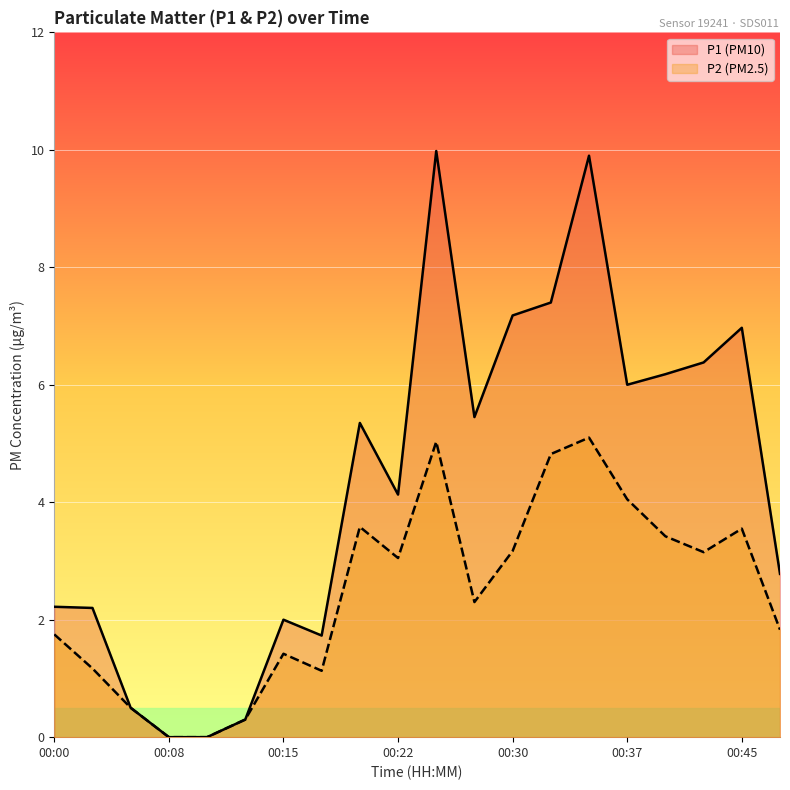

Reading left to right, what are all the values shown in this chart?

P1: 2.2	2.2	0.5	0.0	0.0	0.3	2.0	1.7	5.3	4.1	10.0	5.5	7.2	7.4	9.9	6.0	6.2	6.4	7.0	2.8
P2: 1.8	1.2	0.5	0.0	0.0	0.3	1.4	1.1	3.6	3.0	5.0	2.3	3.2	4.8	5.1	4.0	3.4	3.1	3.5	1.8